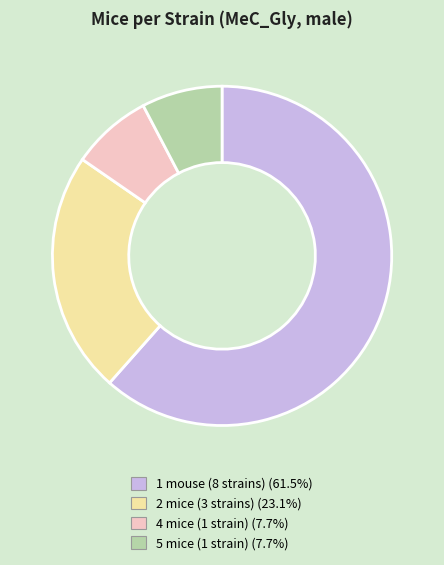

Is there a majority slice in this chart?

Yes